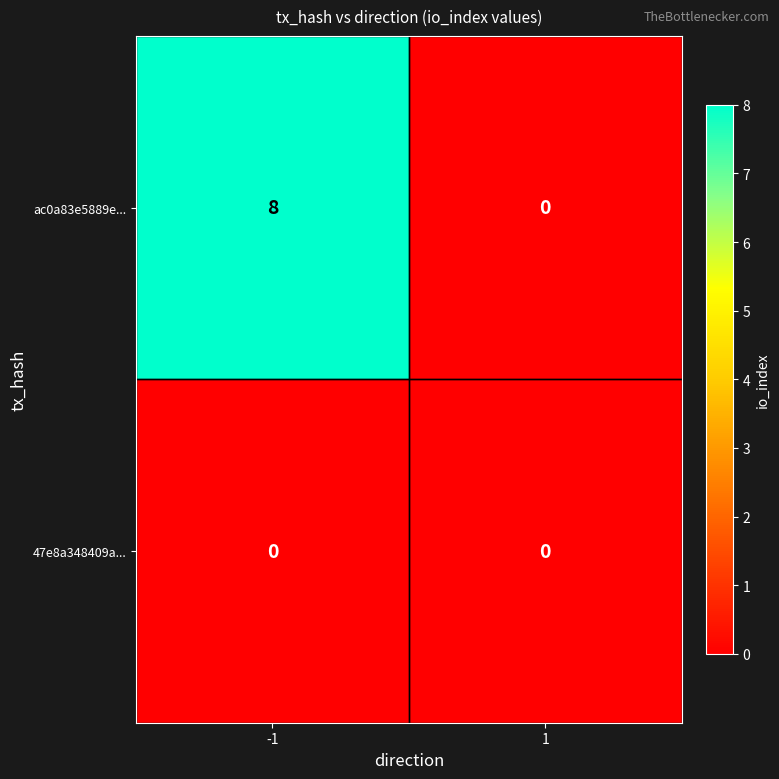

True or false: 47e8a348409a... has a value of 0 at -1.

True